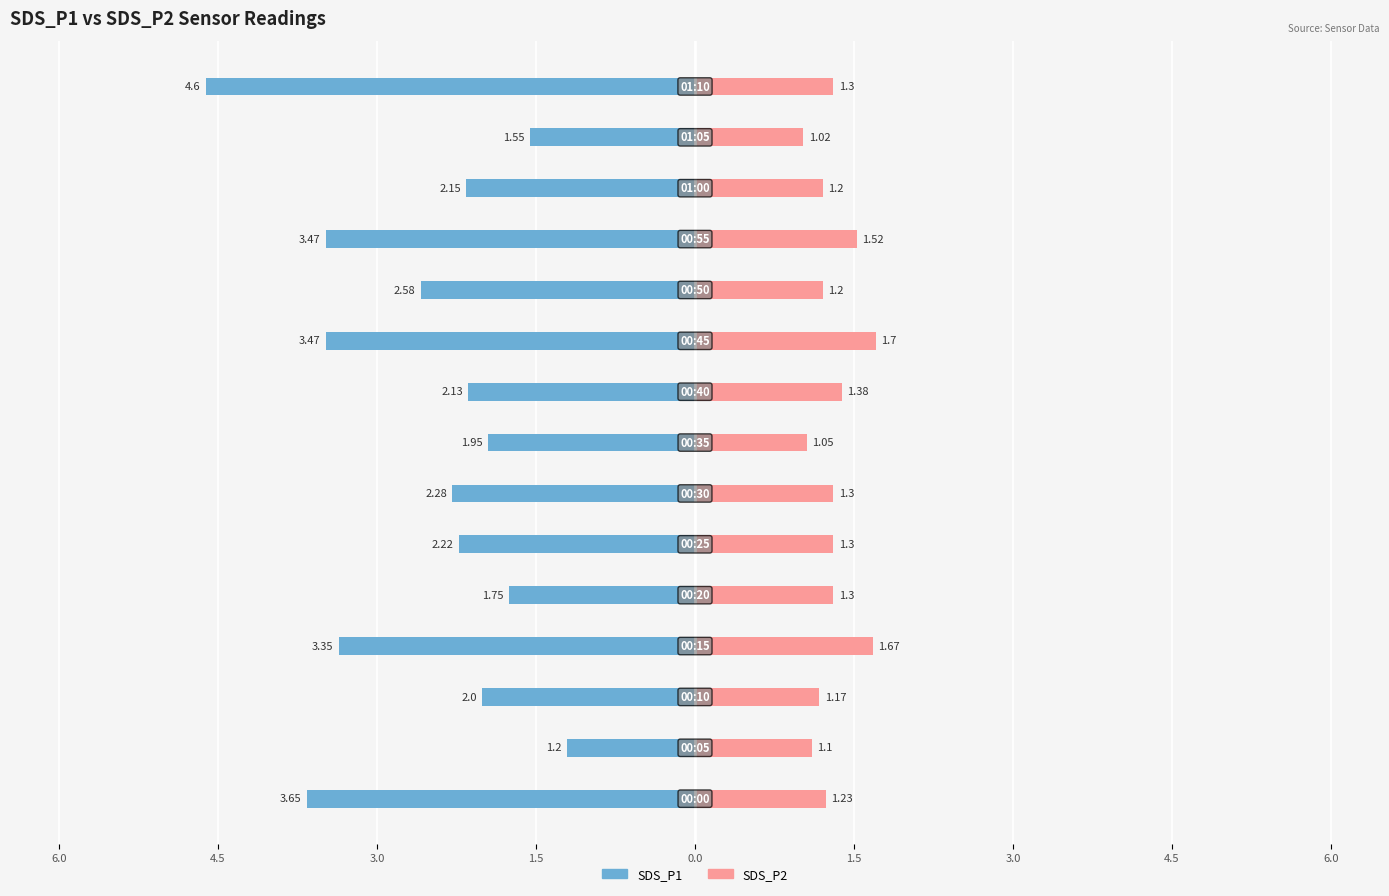

How many groups of bars are there?

15